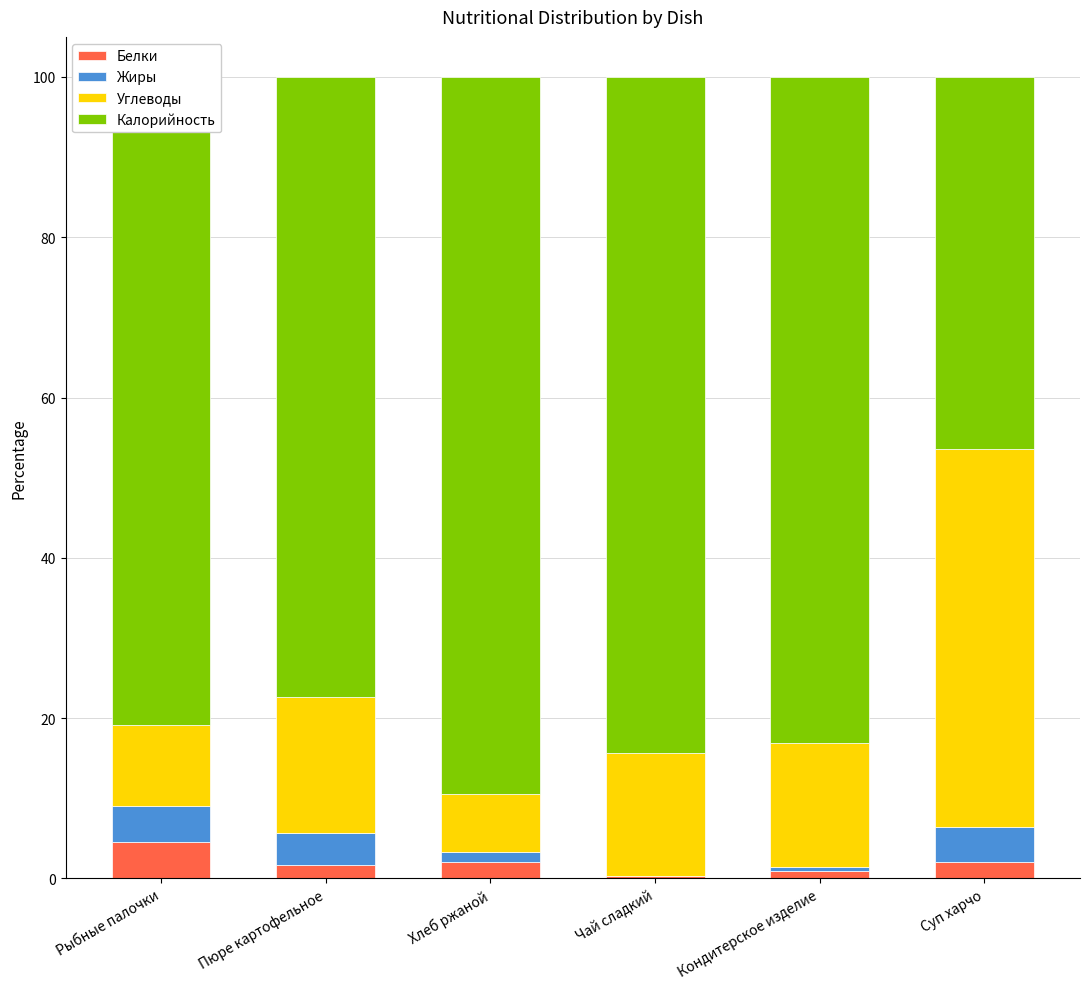

What is the highest value of the Белки series?

4.5